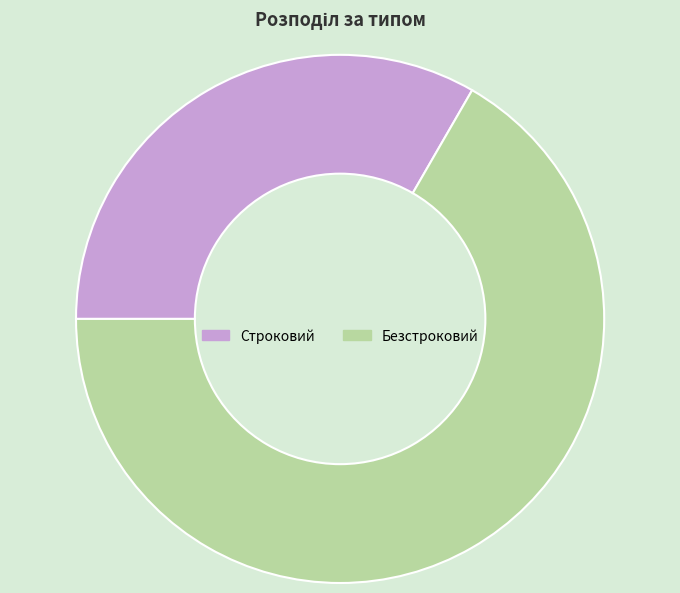

Is Строковий the majority of the pie?

No